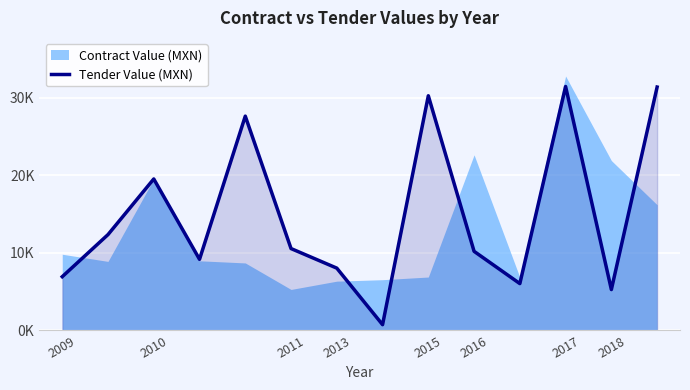

Which has a higher value, 12 or 2015?

2015